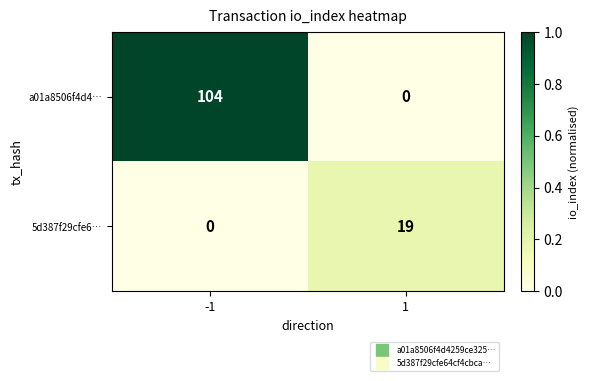

What is the approximate value of a01a8506f4d4… at -1?

104